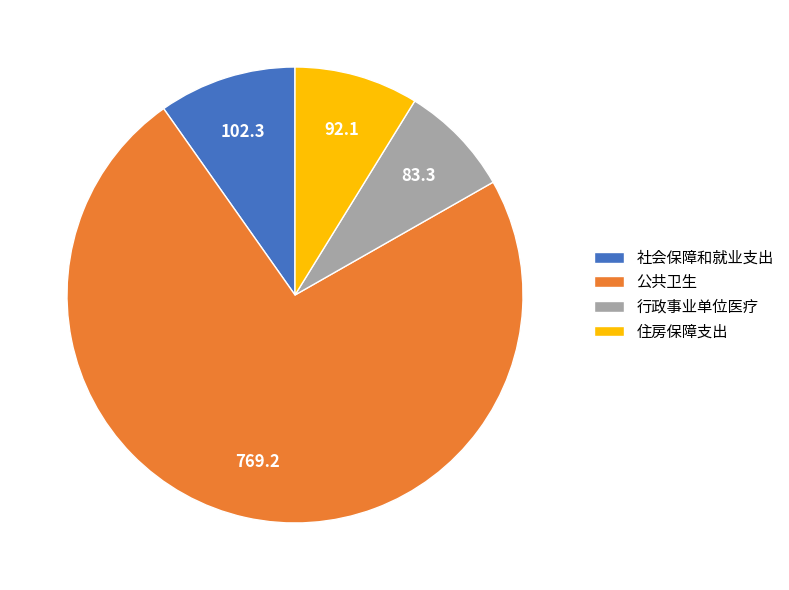

True or false: 社会保障和就业支出 accounts for 10% of the total.

True